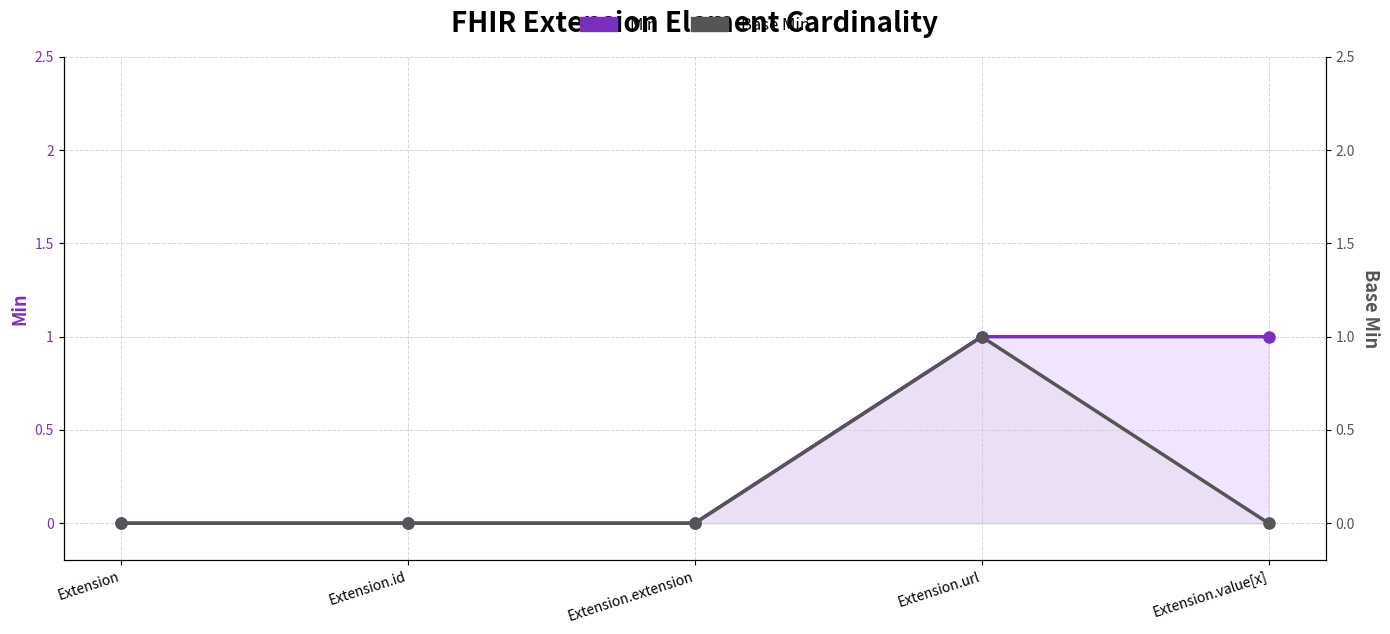

Which category has the lowest value across all series?

Extension